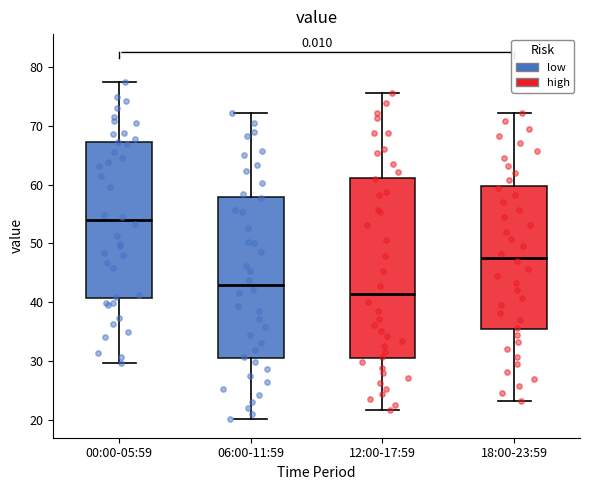

Which box's median line is the lowest?

12:00-17:59